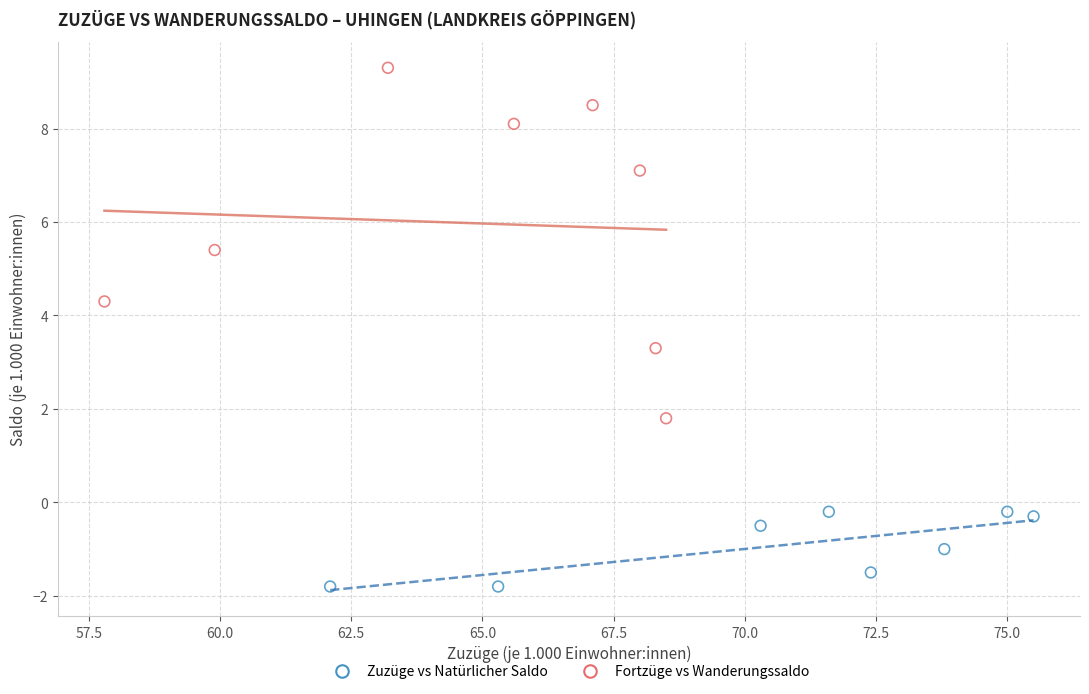

Which series reaches the minimum Y coordinate?

Zuzüge vs Natürlicher Saldo